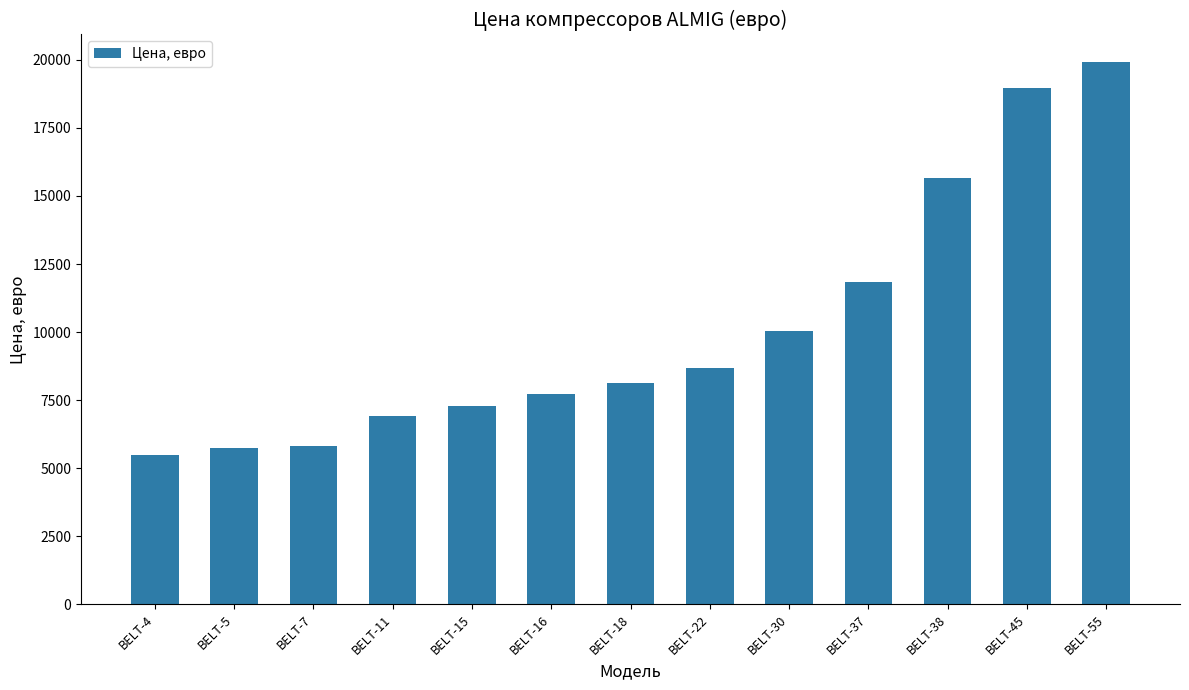

What is the value of the 2nd bar from the left?

5746